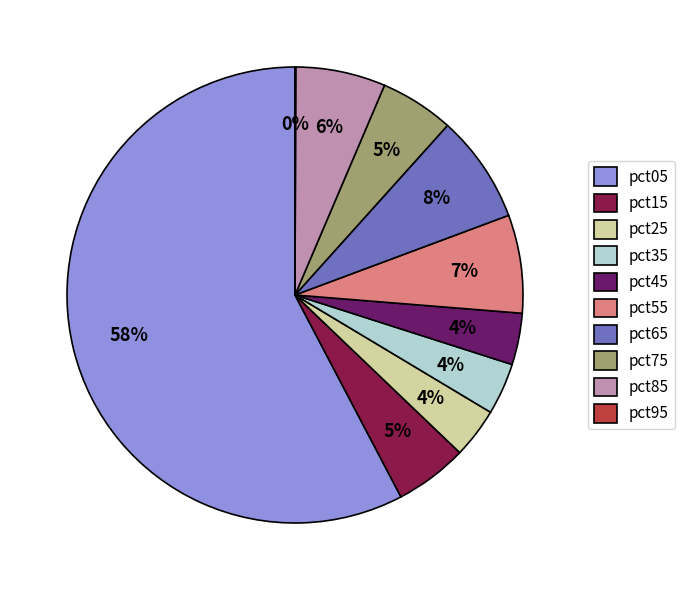

Combined, do pct85 and pct45 account for over 50%?

No